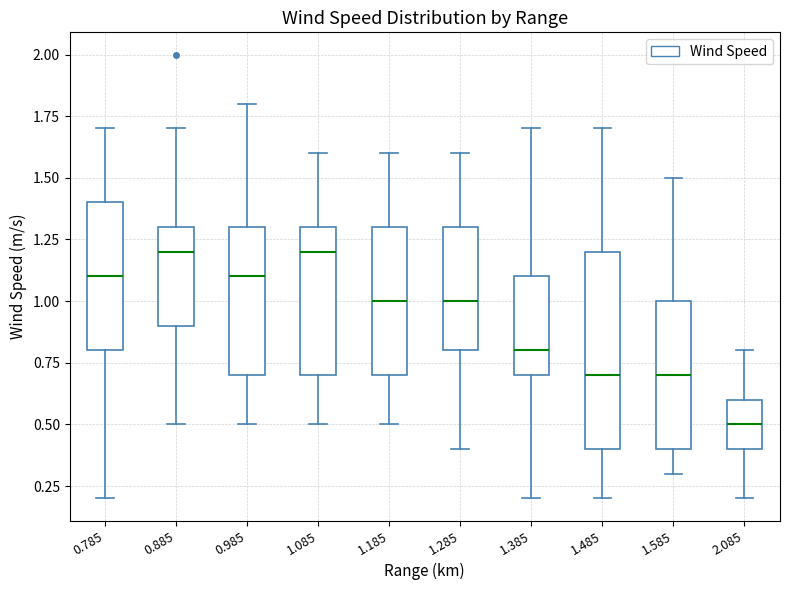

Reading left to right, read every box against the y-axis: the position of its median line, the range the box covers, and the ends of its whiskers. The values are not printed on the chart, so give them approximately, as read against the axis.

0.785: median 1.1, box 0.8 to 1.4, whiskers 0.2 to 1.7
0.885: median 1.2, box 0.9 to 1.3, whiskers 0.5 to 1.7
0.985: median 1.1, box 0.7 to 1.3, whiskers 0.5 to 1.8
1.085: median 1.2, box 0.7 to 1.3, whiskers 0.5 to 1.6
1.185: median 1.0, box 0.7 to 1.3, whiskers 0.5 to 1.6
1.285: median 1.0, box 0.8 to 1.3, whiskers 0.4 to 1.6
1.385: median 0.8, box 0.7 to 1.1, whiskers 0.2 to 1.7
1.485: median 0.7, box 0.4 to 1.2, whiskers 0.2 to 1.7
1.585: median 0.7, box 0.4 to 1.0, whiskers 0.3 to 1.5
2.085: median 0.5, box 0.4 to 0.6, whiskers 0.2 to 0.8